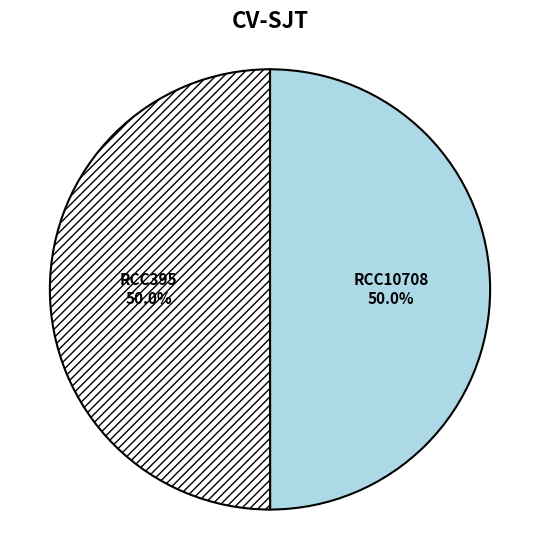

Is the sum of RCC395 and RCC10708 greater than half?

Yes